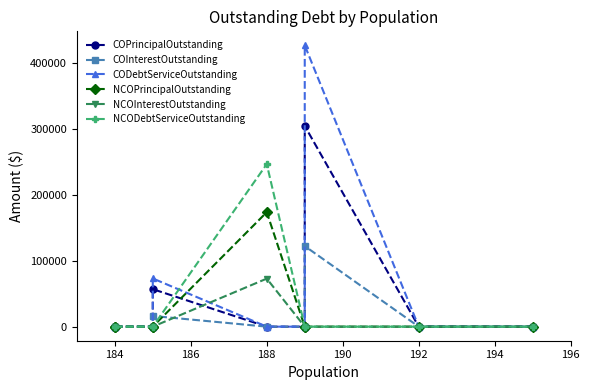

What are all the series names shown in the legend?

COPrincipalOutstanding, COInterestOutstanding, CODebtServiceOutstanding, NCOPrincipalOutstanding, NCOInterestOutstanding, NCODebtServiceOutstanding